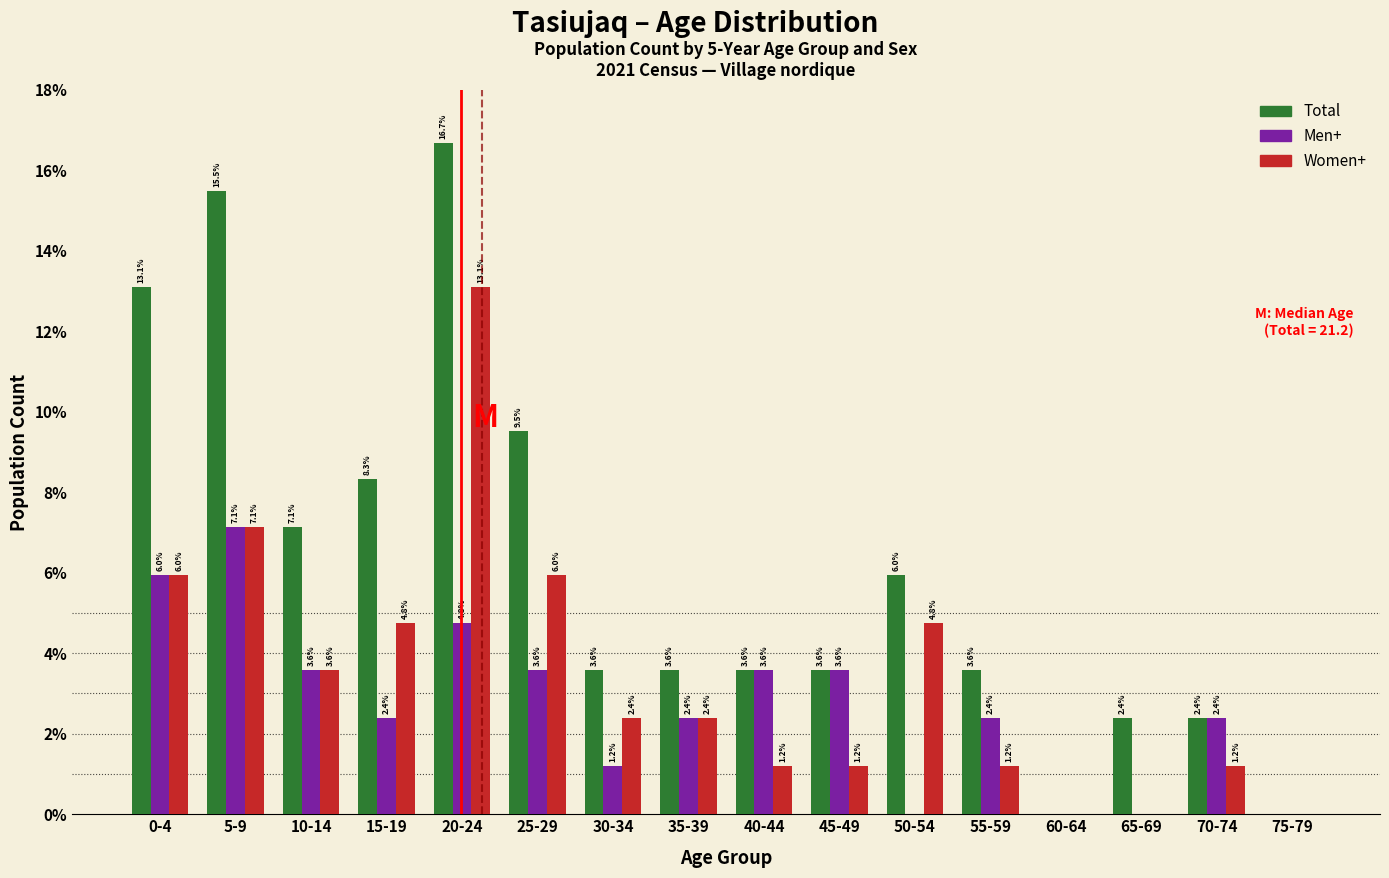

Reading right to left, transcribe all the data shown in this chart.

Total: 75-79=0.0	70-74=2.4	65-69=2.4	60-64=0.0	55-59=3.6	50-54=6.0	45-49=3.6	40-44=3.6	35-39=3.6	30-34=3.6	25-29=9.5	20-24=16.7	15-19=8.3	10-14=7.1	5-9=15.5	0-4=13.1
Men+: 75-79=0.0	70-74=2.4	65-69=0.0	60-64=0.0	55-59=2.4	50-54=0.0	45-49=3.6	40-44=3.6	35-39=2.4	30-34=1.2	25-29=3.6	20-24=4.8	15-19=2.4	10-14=3.6	5-9=7.1	0-4=6.0
Women+: 75-79=0.0	70-74=1.2	65-69=0.0	60-64=0.0	55-59=1.2	50-54=4.8	45-49=1.2	40-44=1.2	35-39=2.4	30-34=2.4	25-29=6.0	20-24=13.1	15-19=4.8	10-14=3.6	5-9=7.1	0-4=6.0